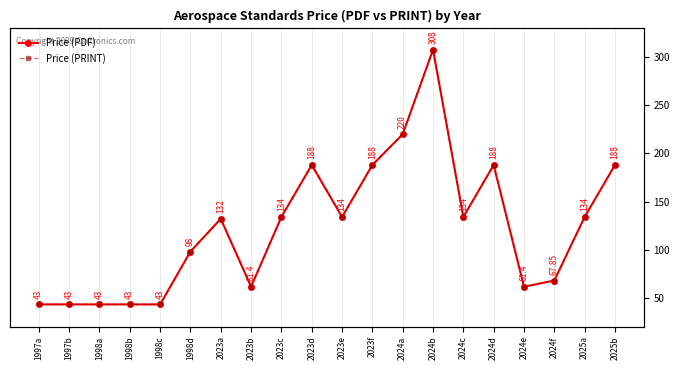

Does the chart display data point markers on the line(s)?

Yes